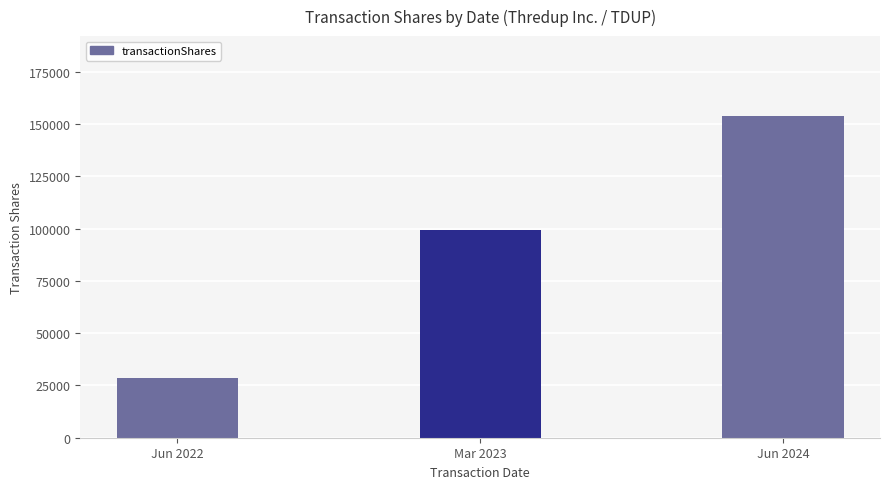

List the labels in order of value, largest first.

Jun 2024, Mar 2023, Jun 2022